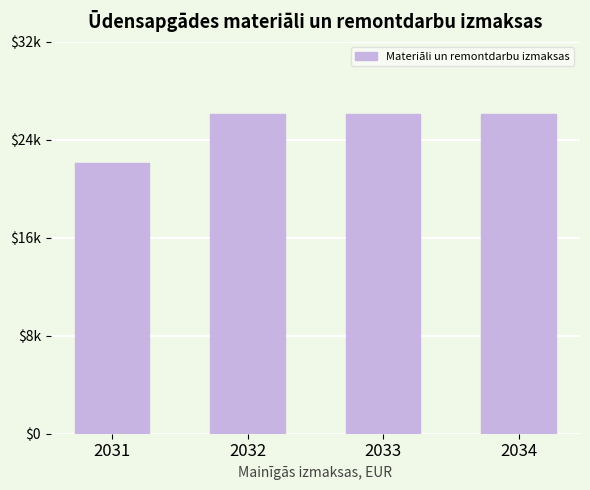

Does the chart contain any negative values?

No